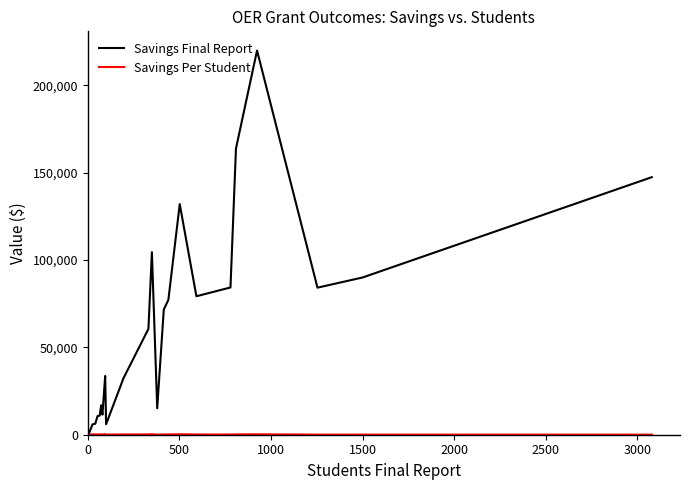

Which series has the widest spread of values?

Savings Final Report